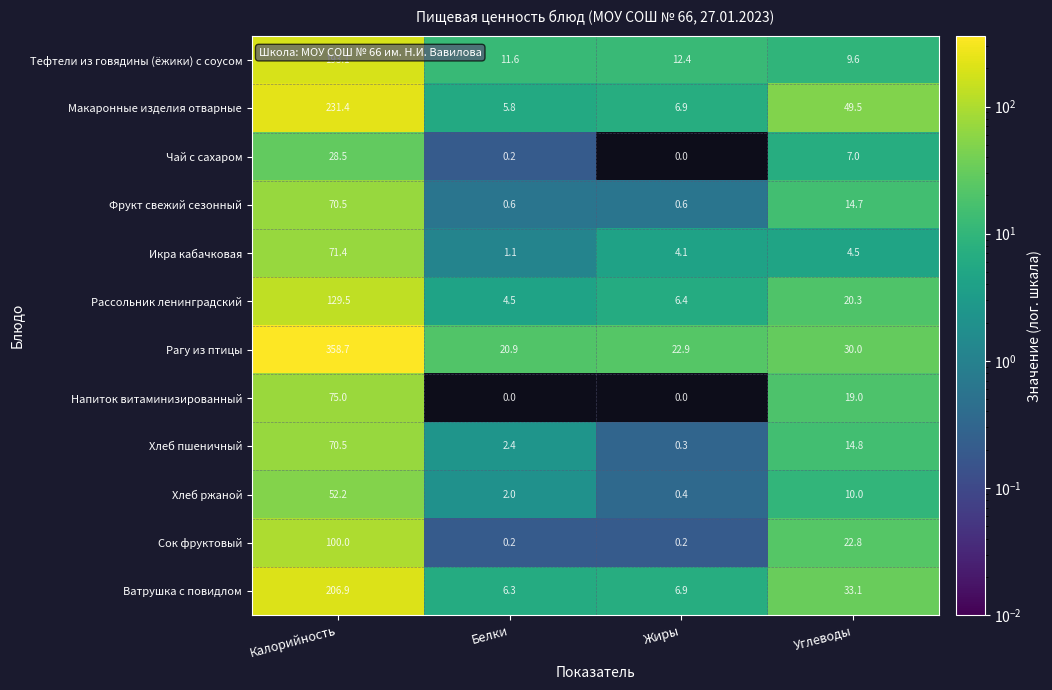

Is the value of Тефтели из говядины (ёжики) с соусом at Белки greater than the value of Ватрушка с повидлом at Жиры?

Yes